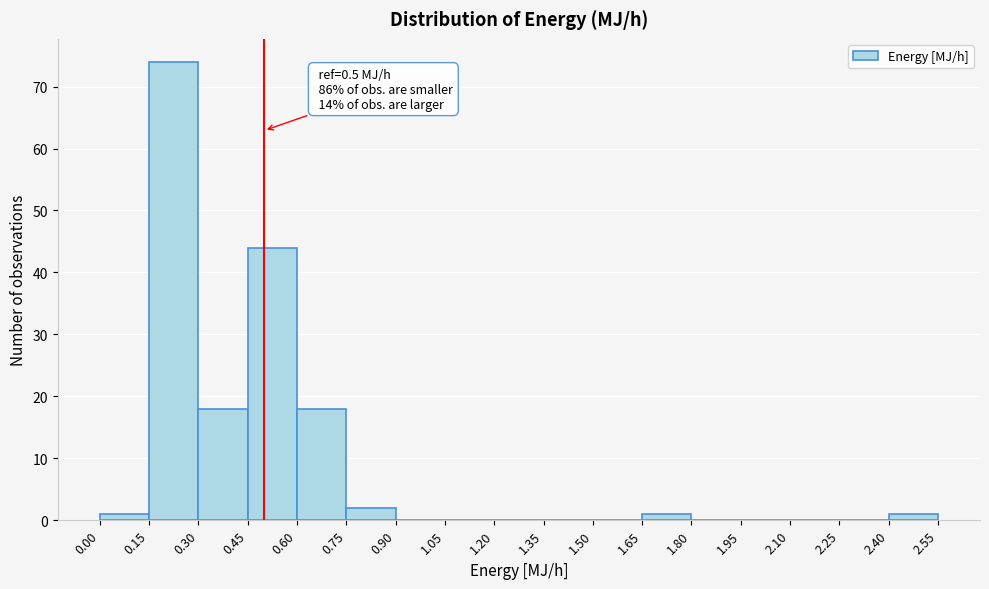

Which range on the x-axis has the tallest bar?

0.15 to 0.30